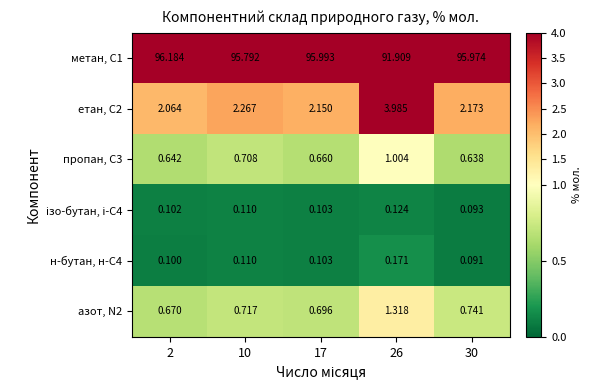

Is the value of н-бутан, н-С4 at 26 greater than the value of азот, N2 at 10?

No